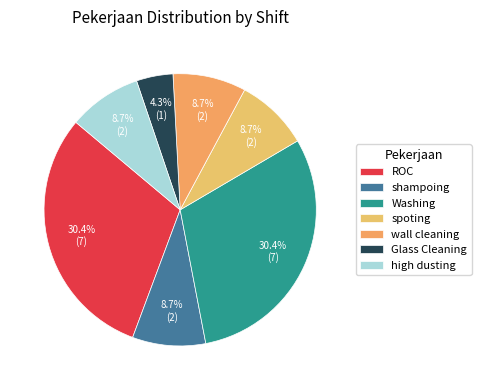

Combined, what portion of the pie is spoting and ROC?

39.1%